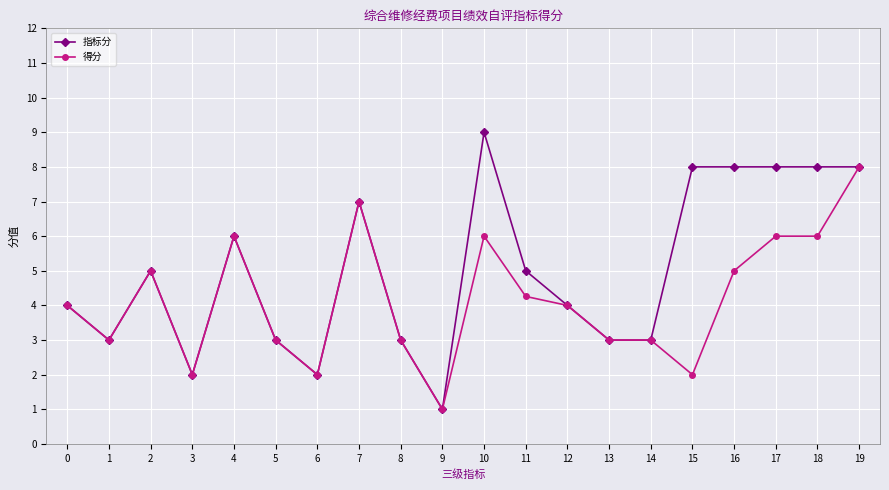

Which series has the widest spread of values?

指标分